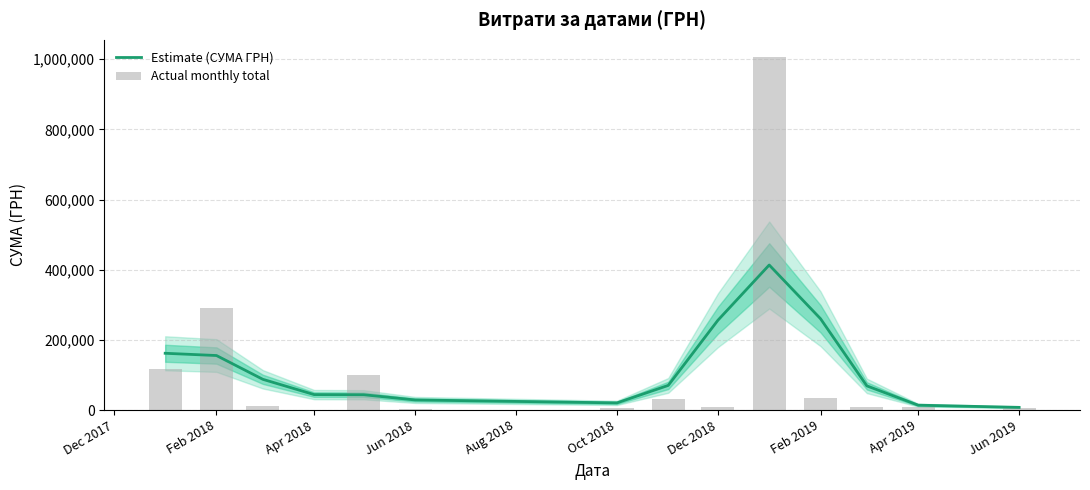

What is the sum of all Actual monthly total values?

1631151.8